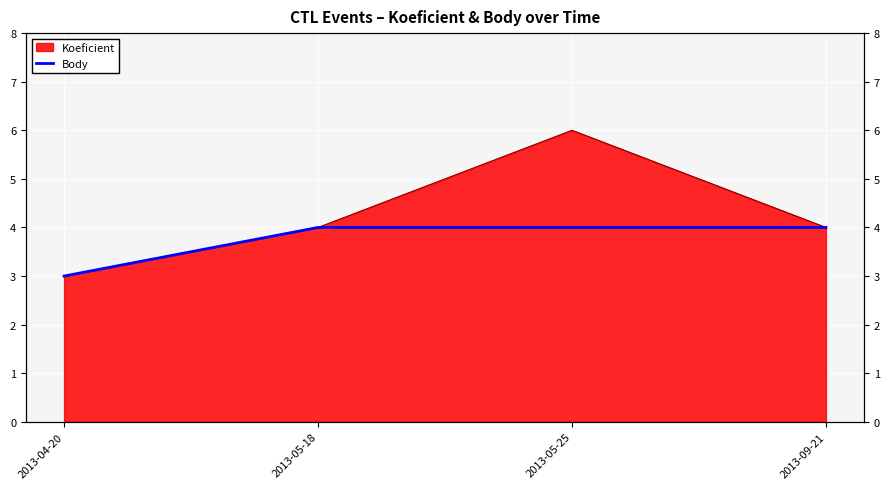

True or false: the data shows 7 at 2013-05-25.

False